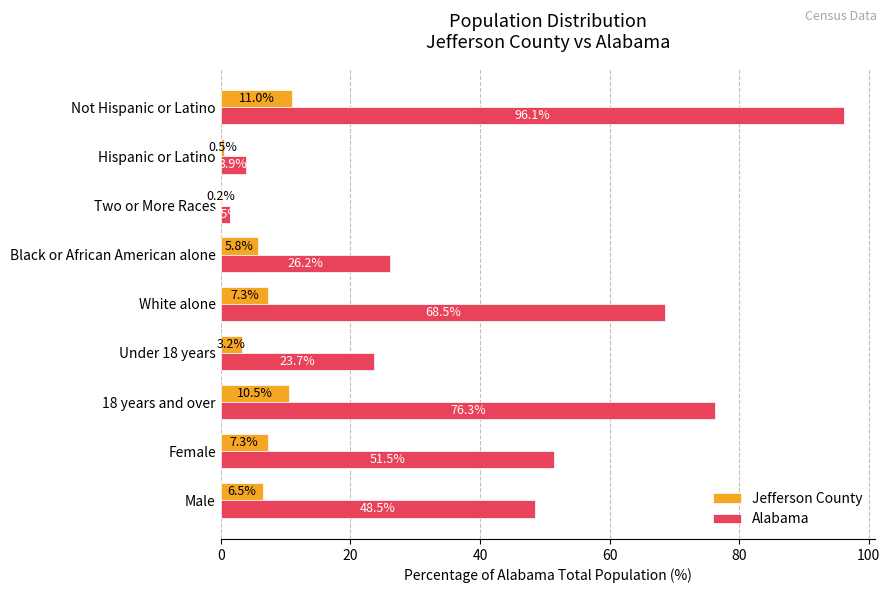

At which label does Jefferson County reach its peak?

Not Hispanic or Latino